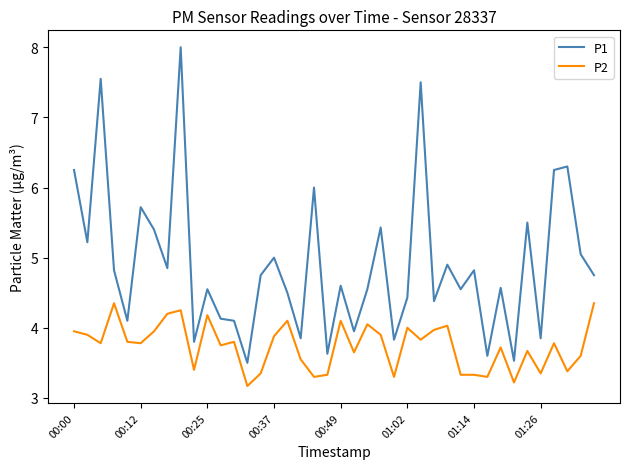

How many values in the P1 series exceed 4?

31